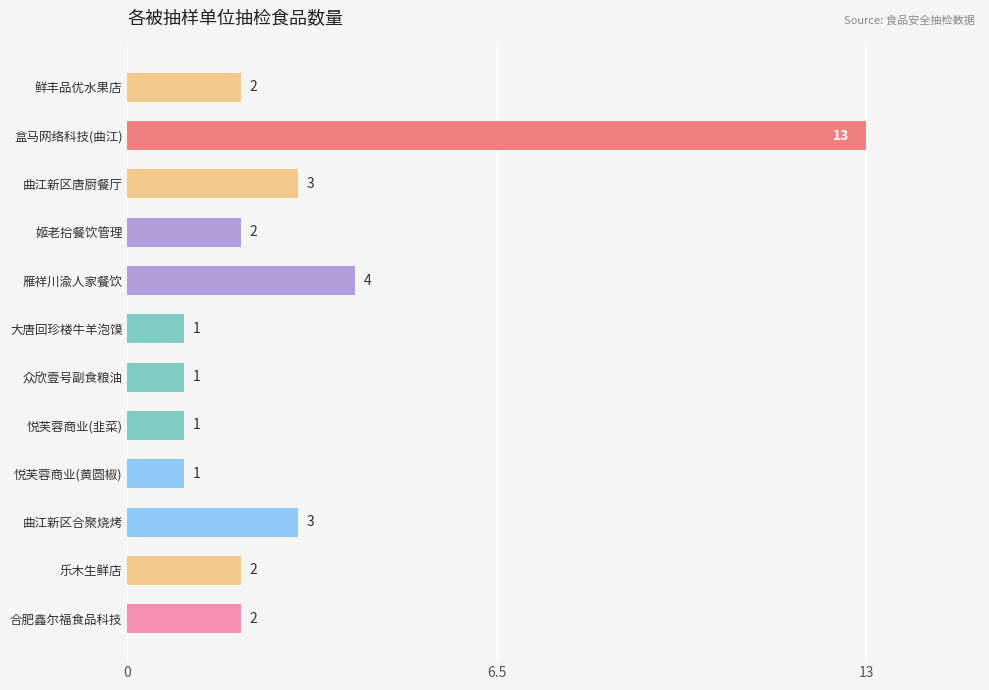

How many bars are there in total?

12